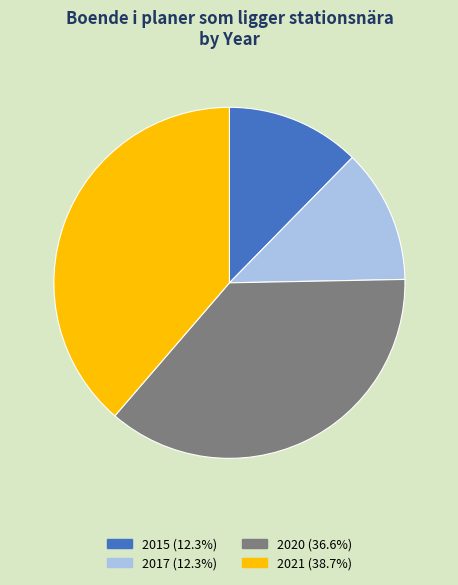

How many slices are in this pie chart?

4